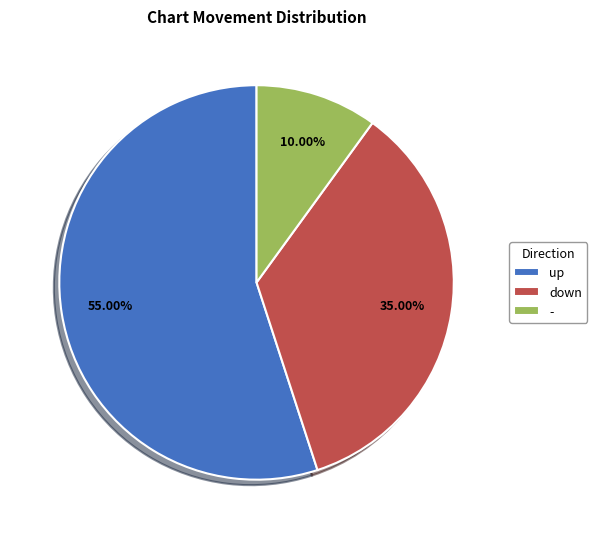

What percentage do up and - together represent?

65.0%